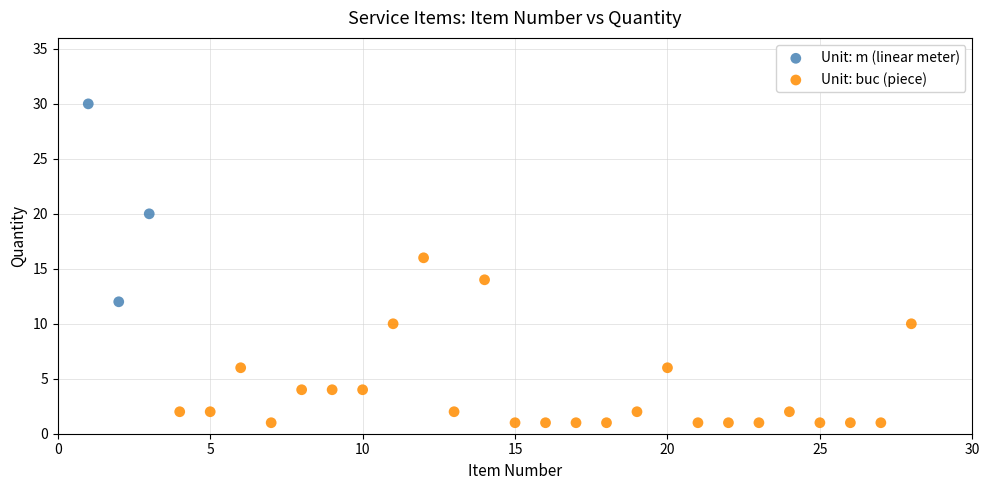

What are all the series names shown in the legend?

Unit: m (linear meter), Unit: buc (piece)